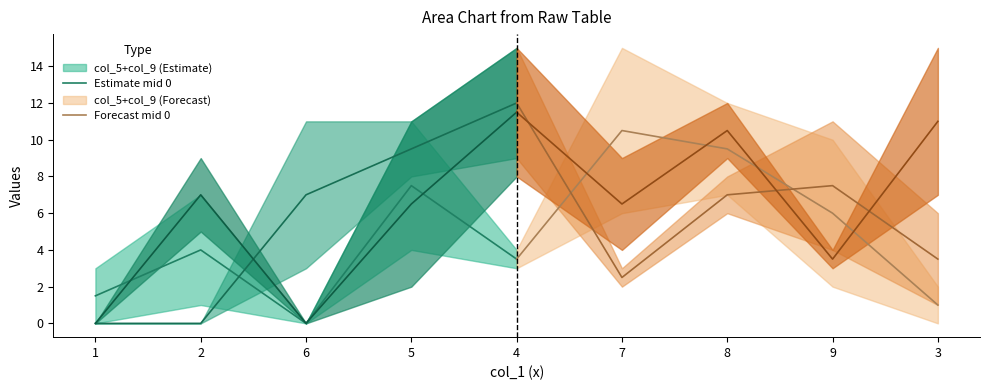

What is the highest value of the Estimate mid 0 series?

7.5